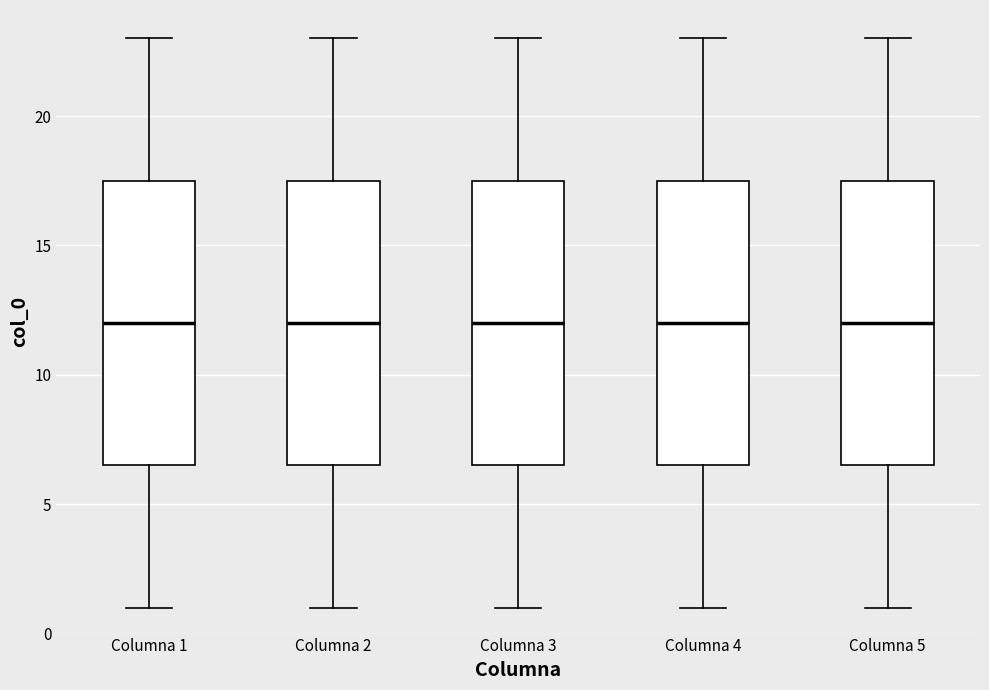

Reading left to right, transcribe this box plot: for each box, give where its median line is, the range the box spans, and where its two whiskers end, as read against the y-axis. The values are not printed on the chart, so give them approximately, as read against the axis.

Columna 1: median 12.0, box 6.5 to 17.5, whiskers 1.0 to 23.0
Columna 2: median 12.0, box 6.5 to 17.5, whiskers 1.0 to 23.0
Columna 3: median 12.0, box 6.5 to 17.5, whiskers 1.0 to 23.0
Columna 4: median 12.0, box 6.5 to 17.5, whiskers 1.0 to 23.0
Columna 5: median 12.0, box 6.5 to 17.5, whiskers 1.0 to 23.0